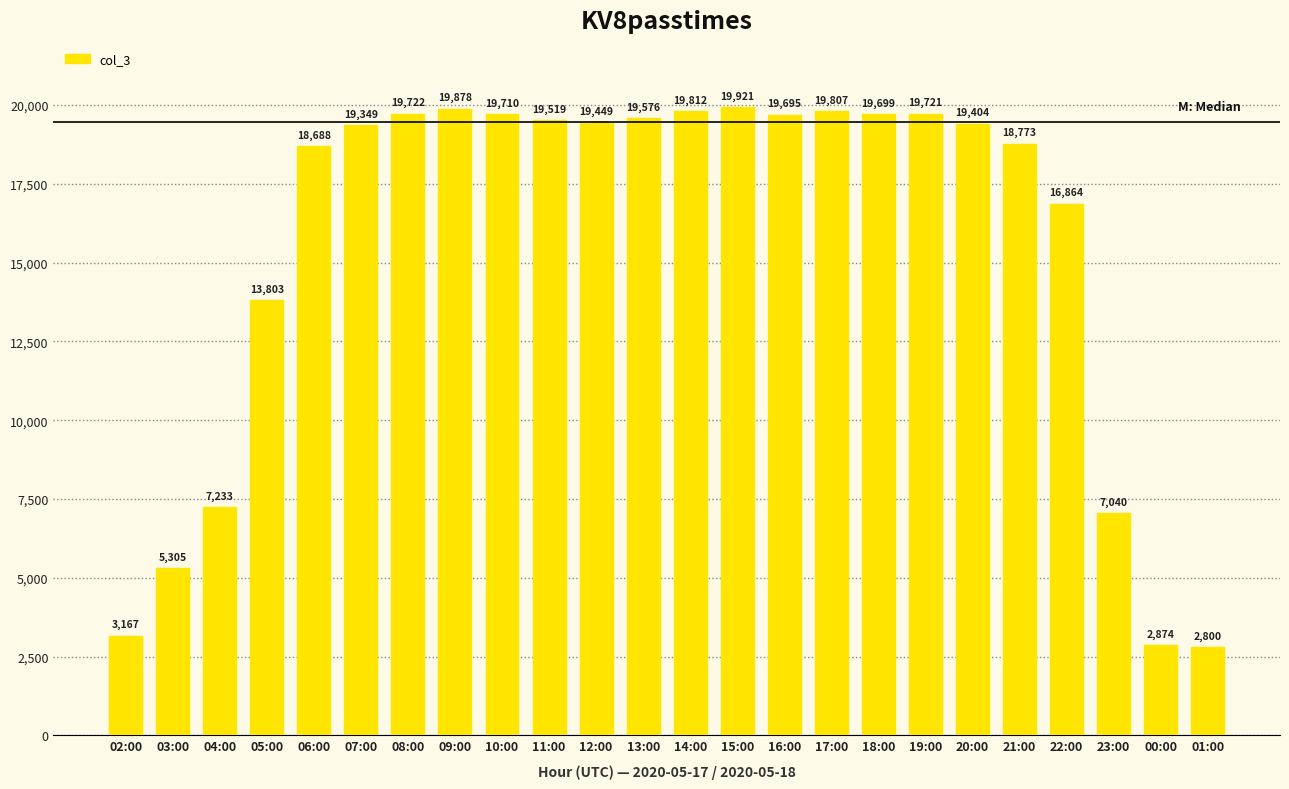

Reading left to right, extract all data points from this chart.

02:00=3167	03:00=5305	04:00=7233	05:00=13803	06:00=18688	07:00=19349	08:00=19722	09:00=19878	10:00=19710	11:00=19519	12:00=19449	13:00=19576	14:00=19812	15:00=19921	16:00=19695	17:00=19807	18:00=19699	19:00=19721	20:00=19404	21:00=18773	22:00=16864	23:00=7040	00:00=2874	01:00=2800